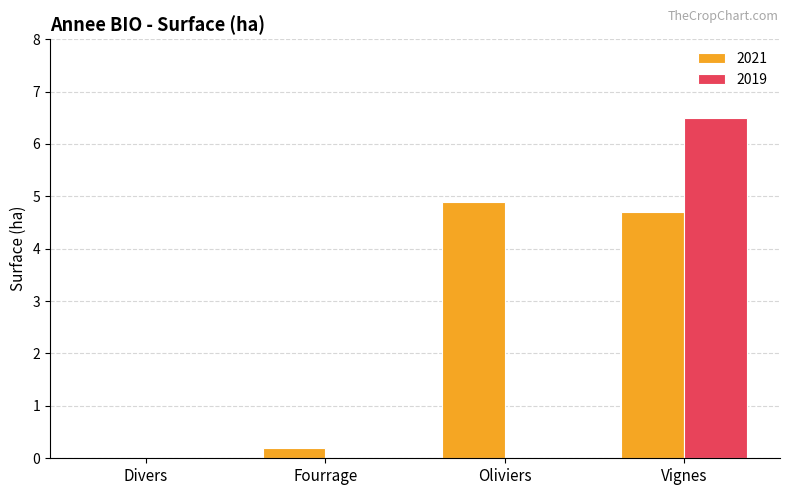

Which series changed the most between Fourrage and Oliviers?

2021